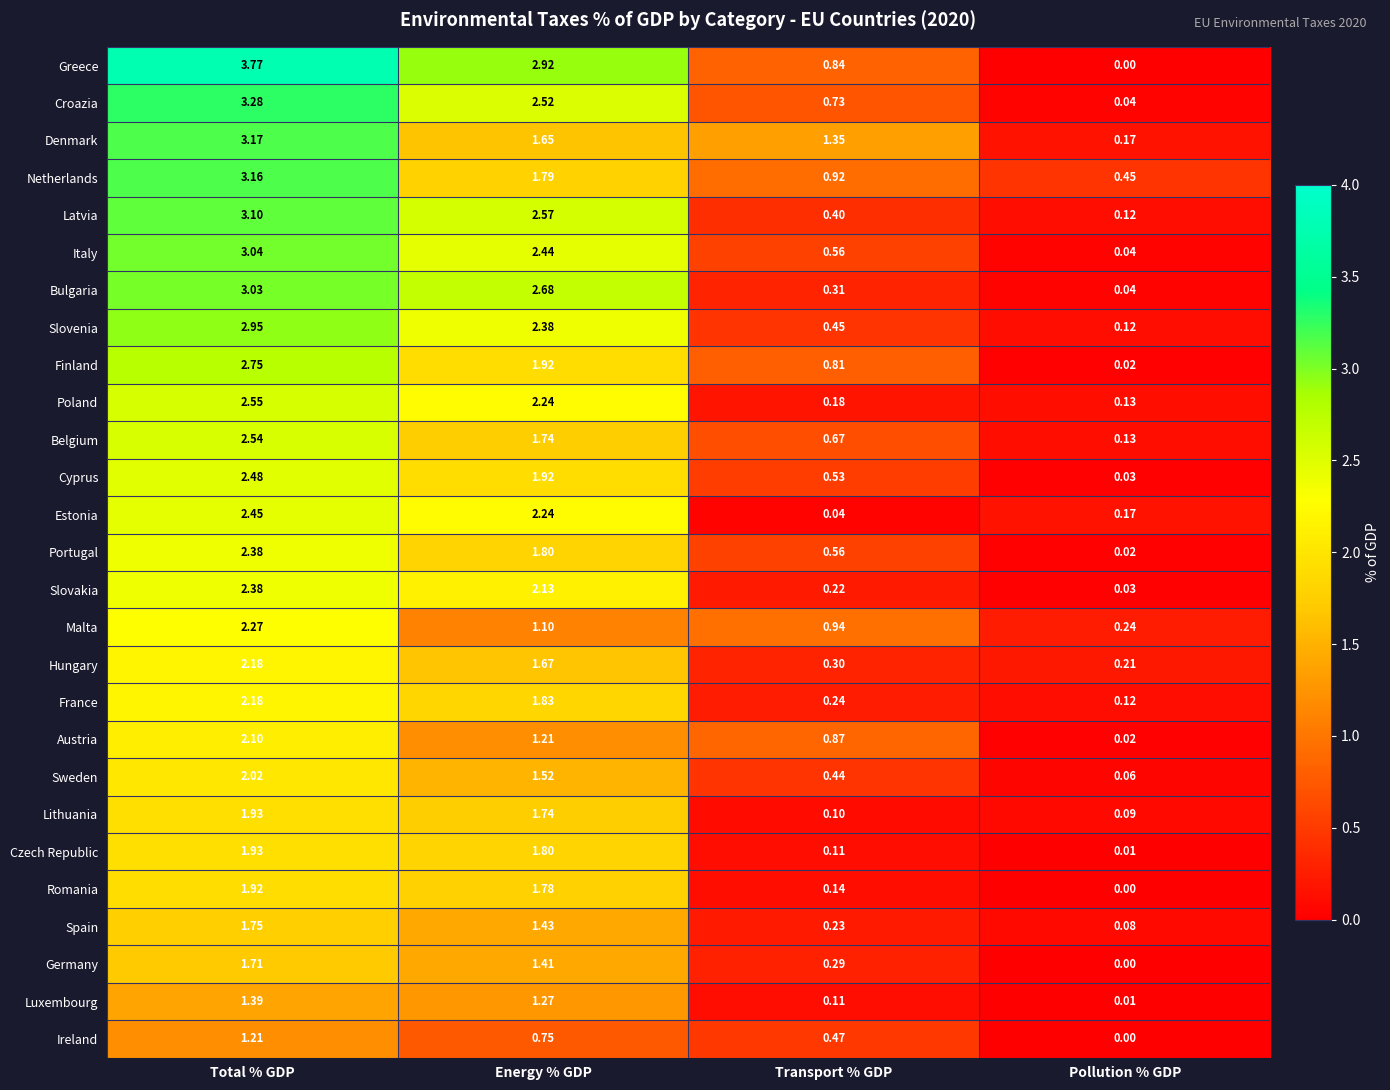

Is the value of Luxembourg at Energy % GDP greater than the value of France at Transport % GDP?

Yes